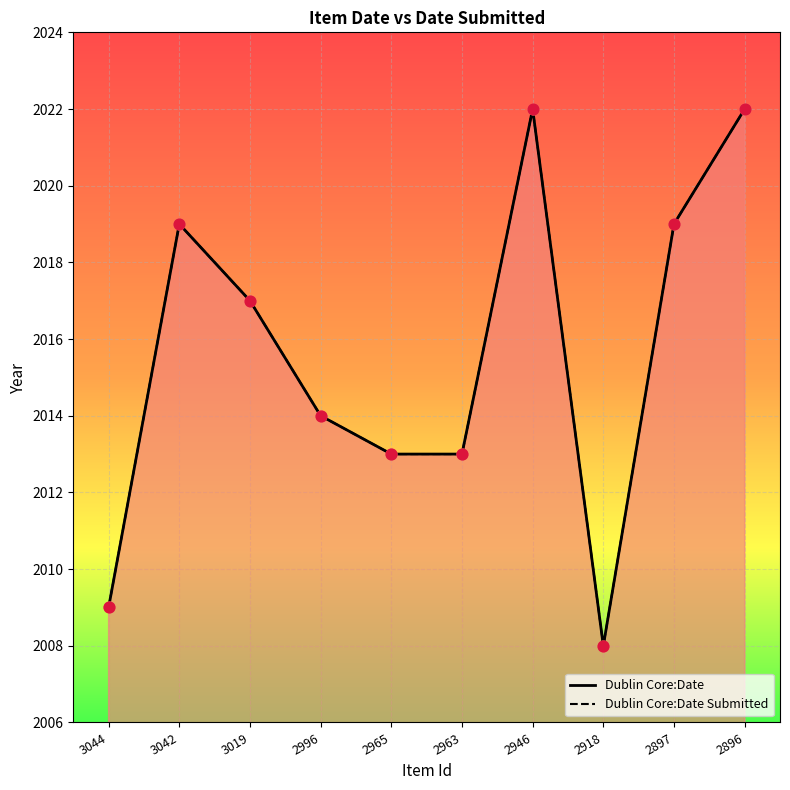

Is the value of Dublin Core:Date Submitted at 2918 greater than the value of Dublin Core:Date at 2996?

No